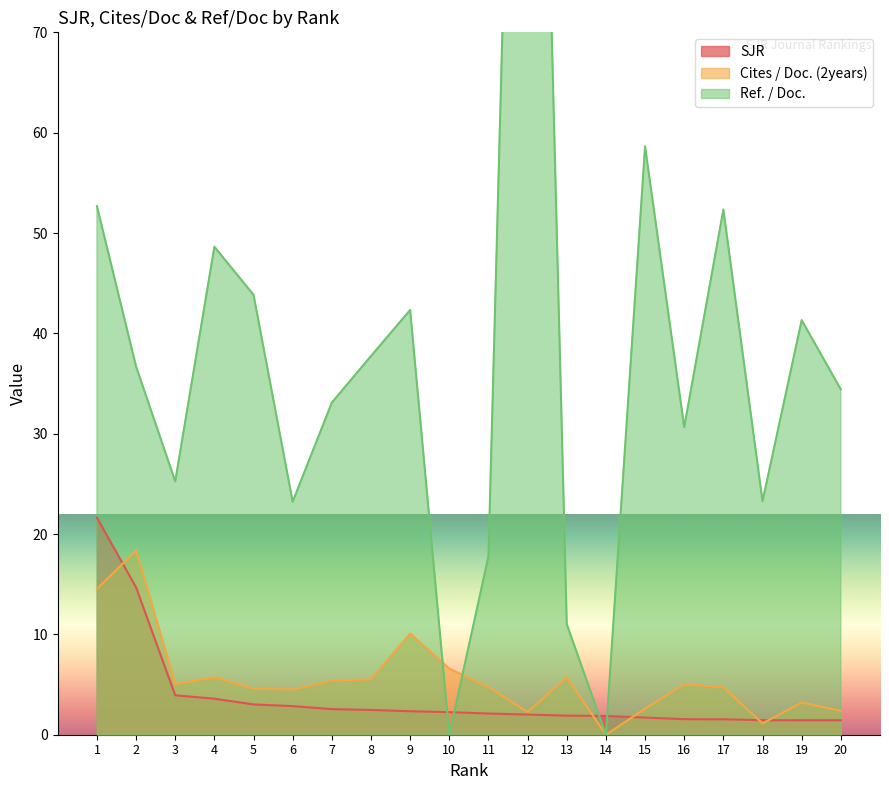

How many lines are shown in the chart?

3